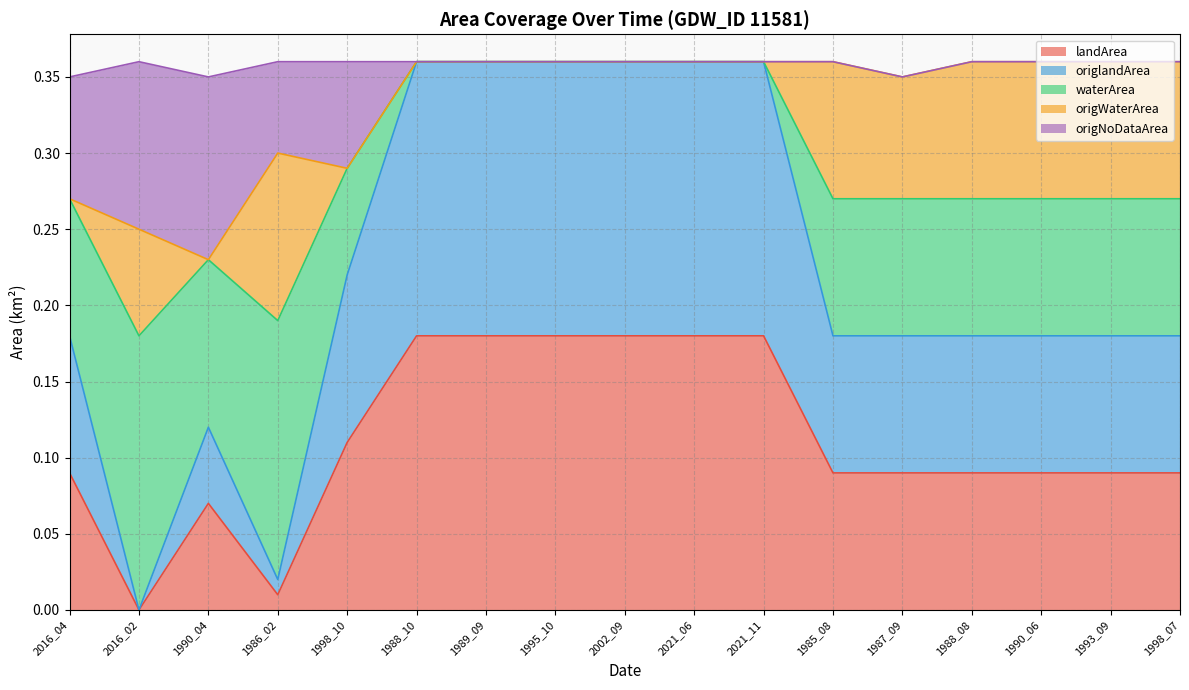

True or false: landArea has a value of 0.1 at 1988_10.

False